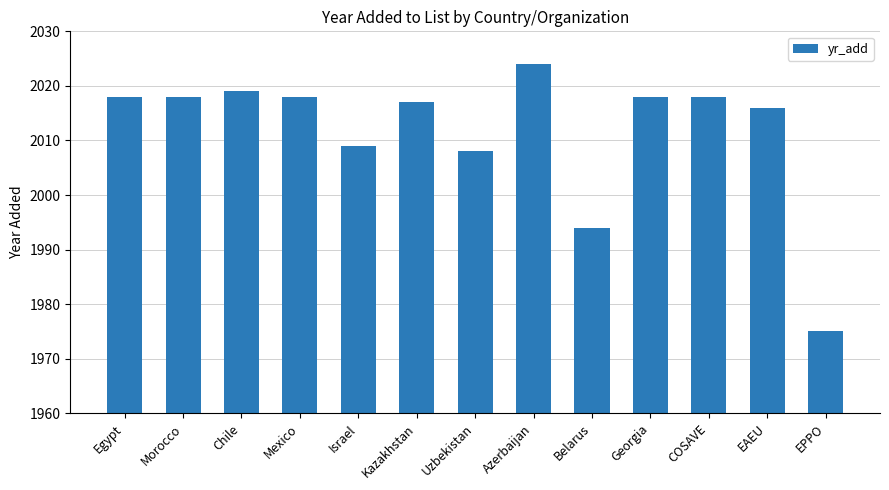

What is the label of the 13th bar from the right?

Egypt